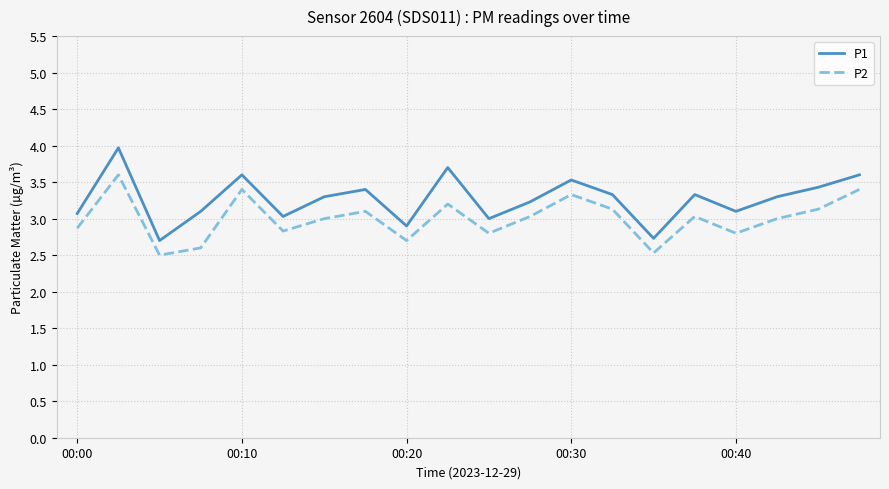

Which series has the largest total across all categories?

P1